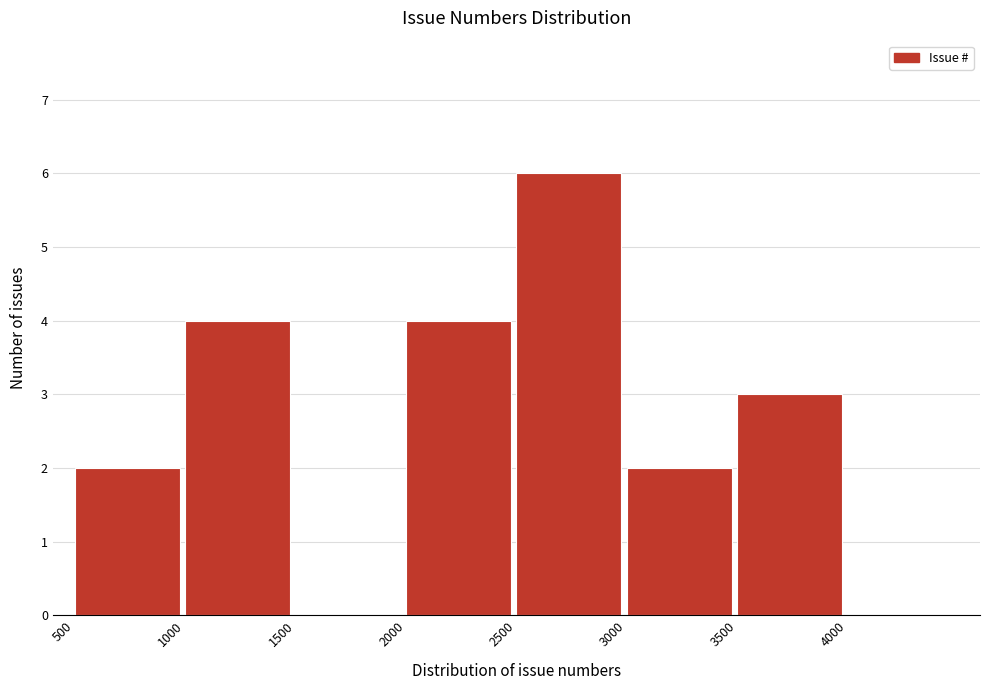

Reading left to right, list every bar in this chart as the range it spans on the x-axis followed by its height. The values are not printed on the chart, so give them approximately, as read against the axis.

500 to 1000: 2
1000 to 1500: 4
1500 to 2000: 0
2000 to 2500: 4
2500 to 3000: 6
3000 to 3500: 2
3500 to 4000: 3
4000 to 4500: 0